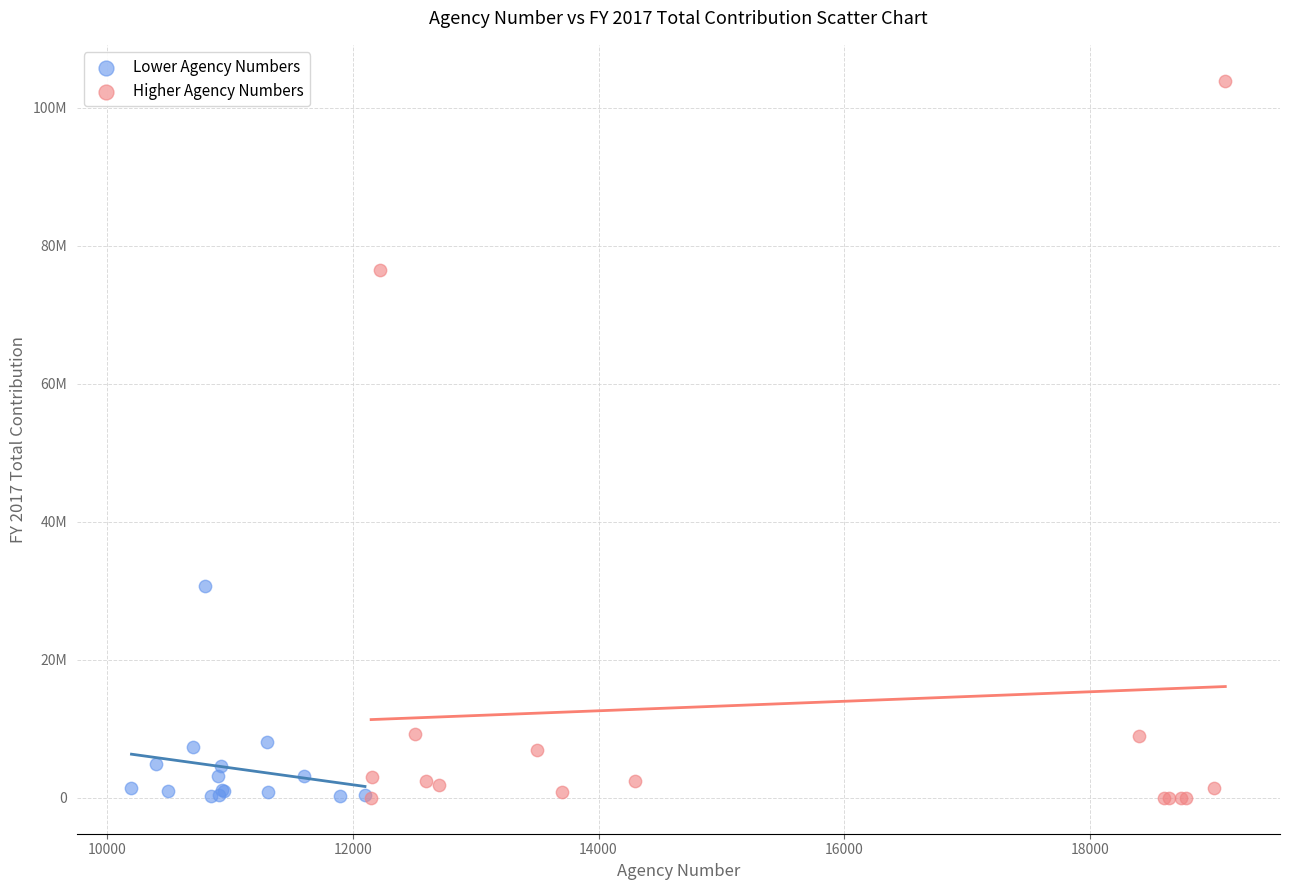

What are all the series names shown in the legend?

Lower Agency Numbers, Higher Agency Numbers